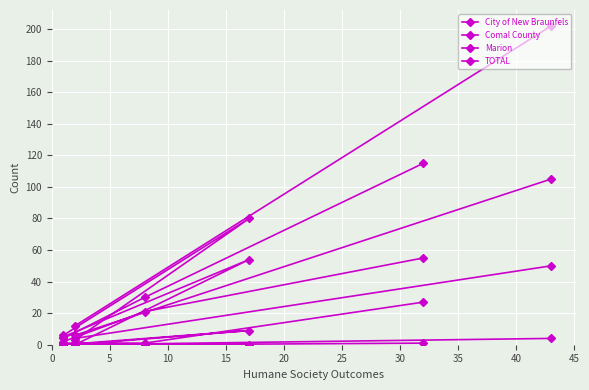

Which series has the largest range (max minus min)?

TOTAL